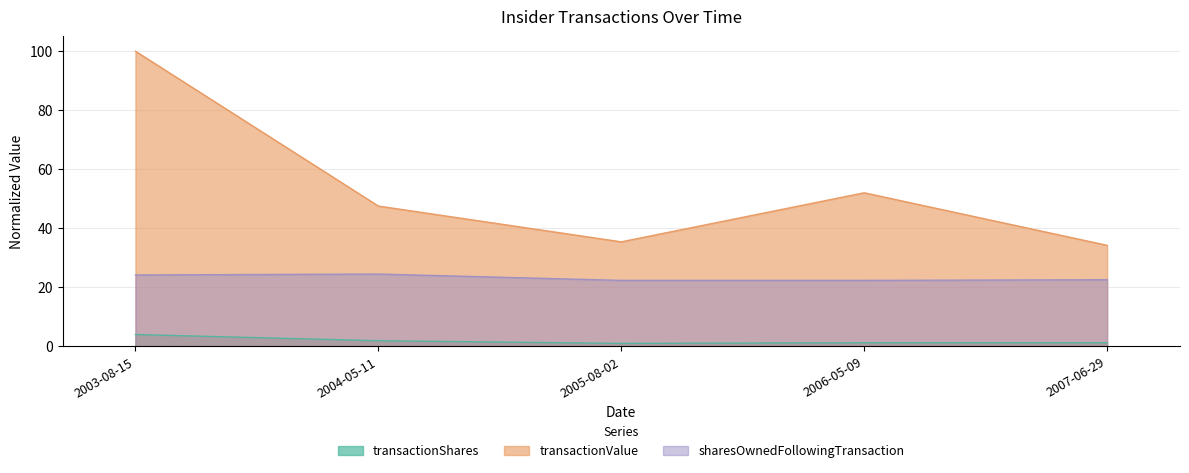

Count the number of categories in the chart.

5